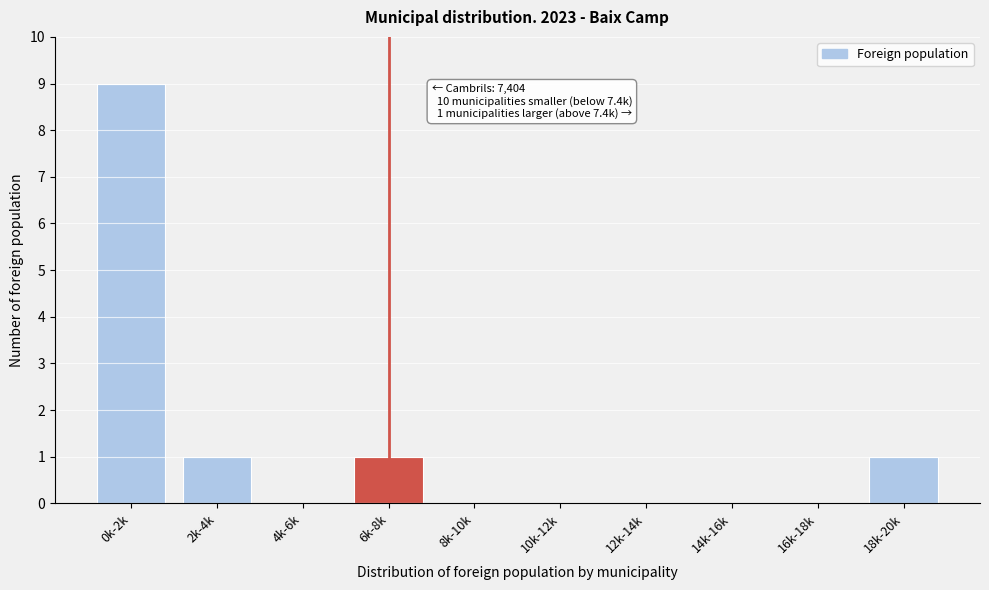

Reading left to right, extract all data points from this chart.

0k-2k=9	2k-4k=1	4k-6k=0	6k-8k=1	8k-10k=0	10k-12k=0	12k-14k=0	14k-16k=0	16k-18k=0	18k-20k=1